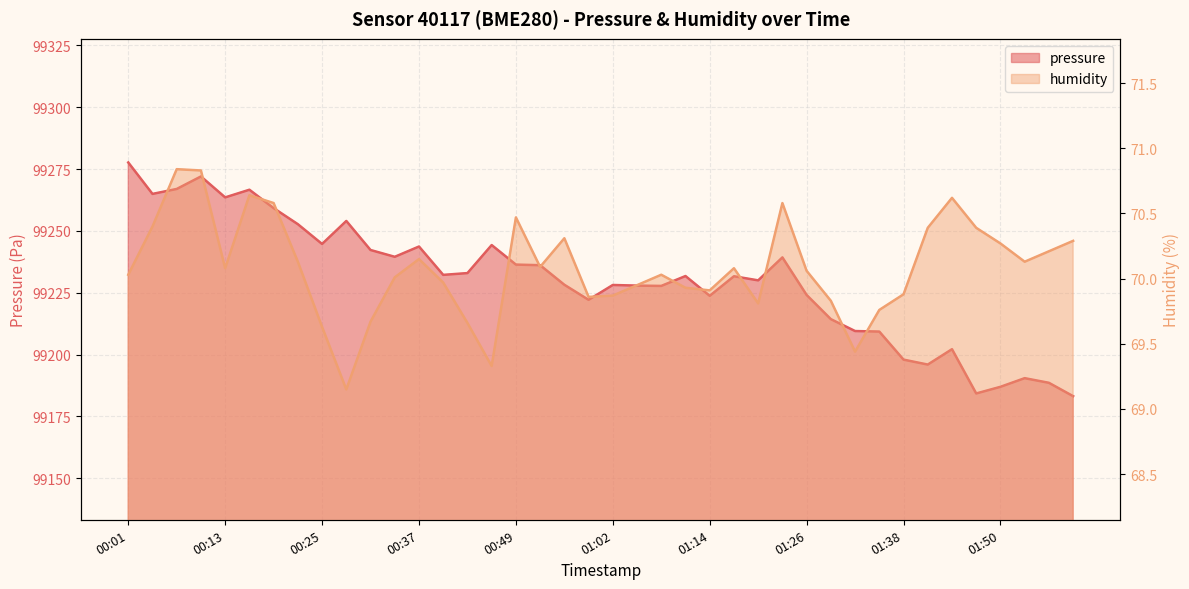

True or false: pressure and humidity intersect in this chart.

False